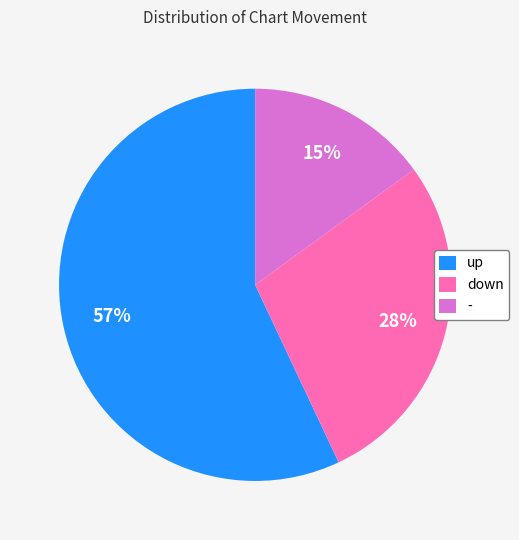

Is it true that down is 39% of the pie?

False